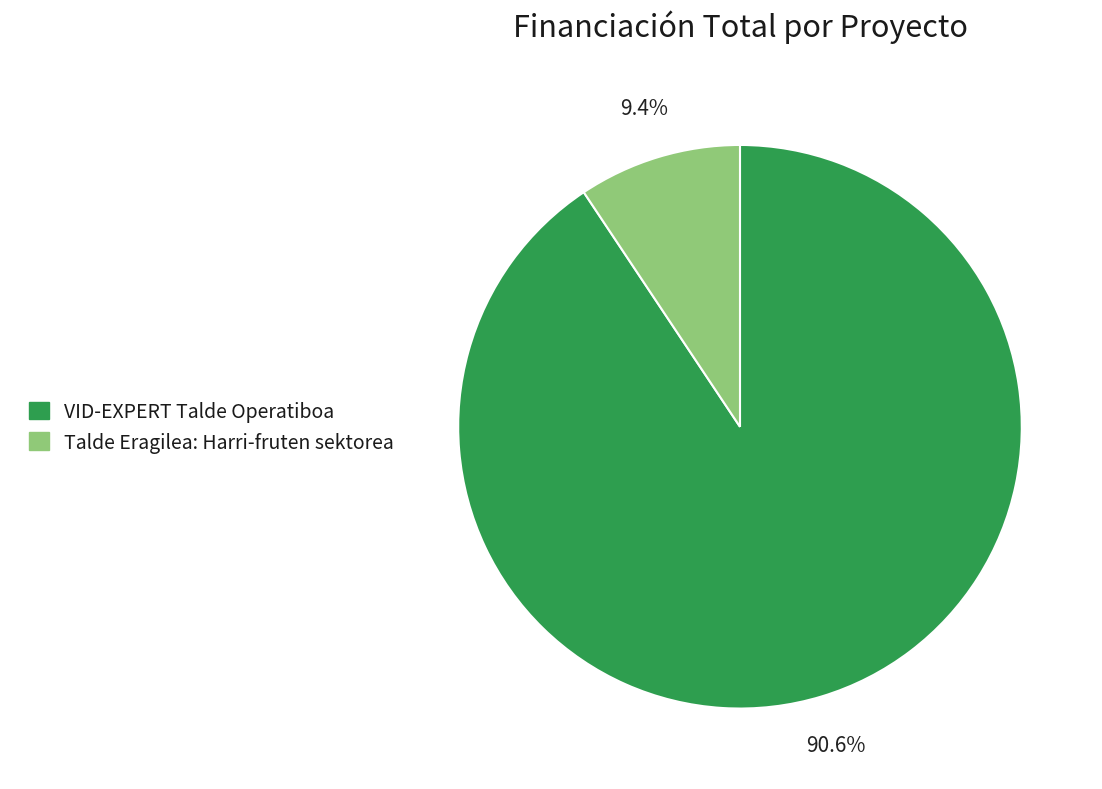

How many segments does this pie chart have?

2